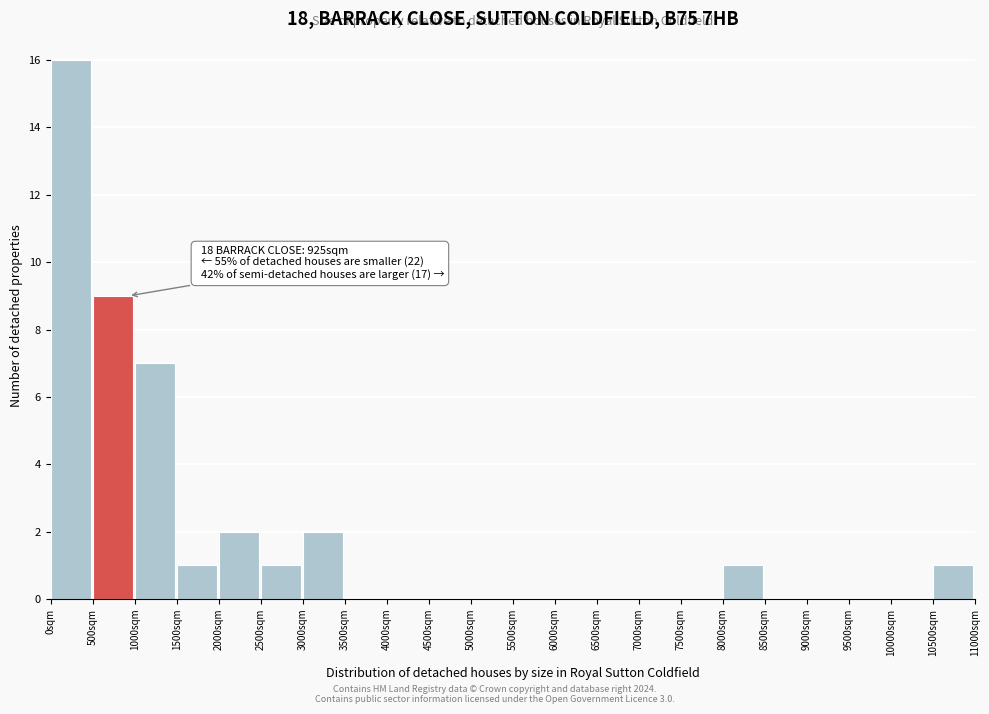

Over which range of the x-axis is the bar tallest?

0 to 500